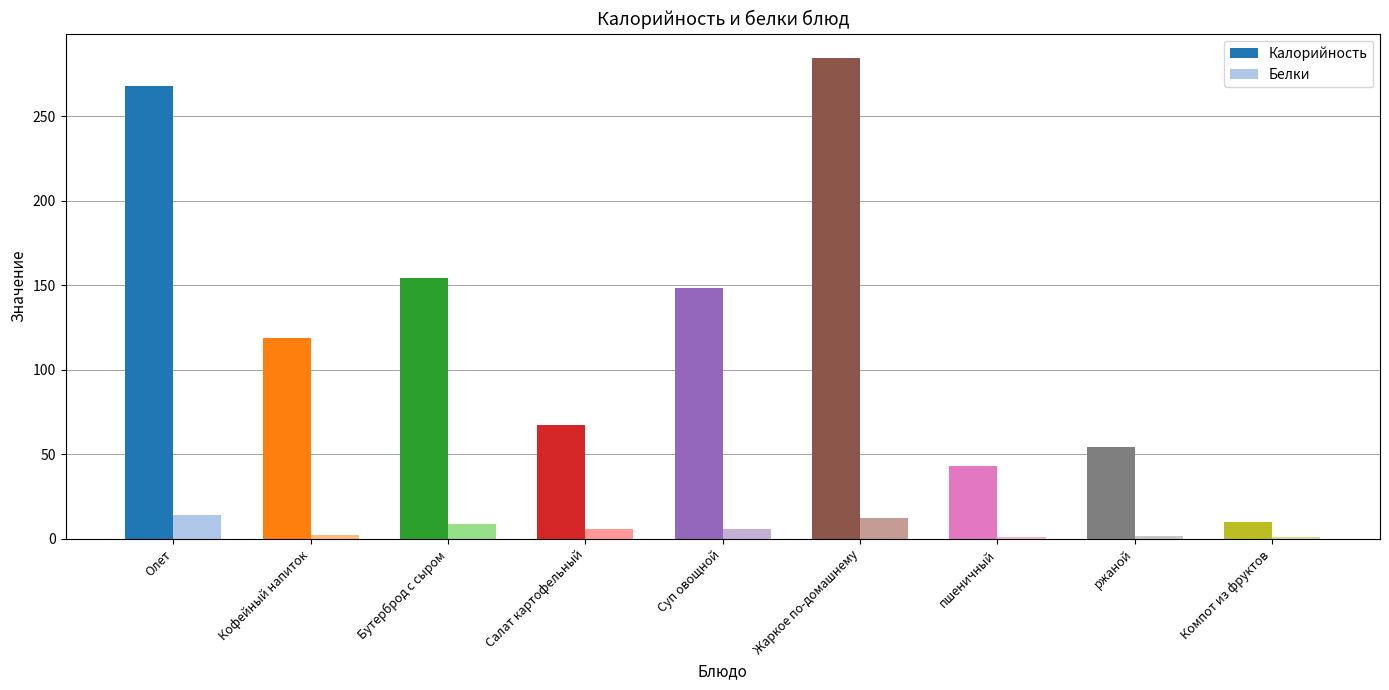

What is the label of the 7th bar from the left?

пшеничный